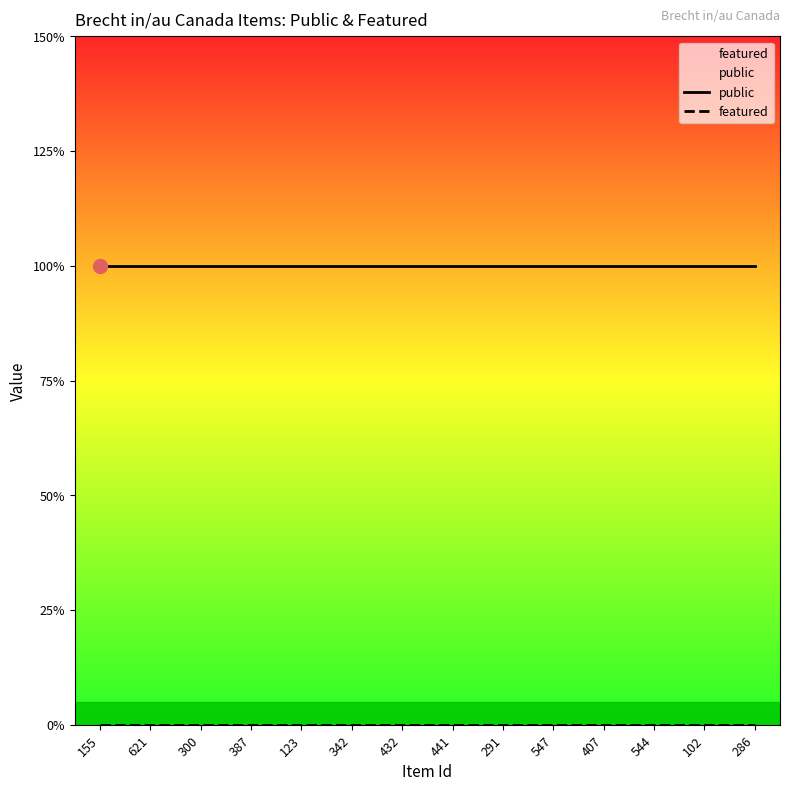

What is the highest value of the public series?

1